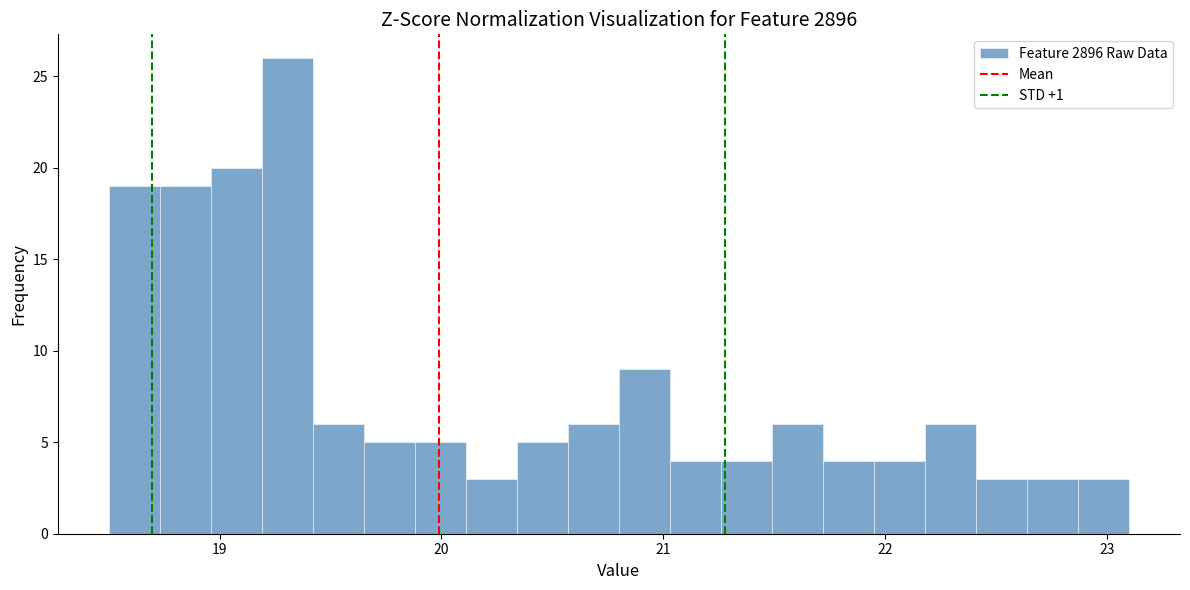

Read against the x-axis, roughly where is the centre of the tallest bar?

19.3